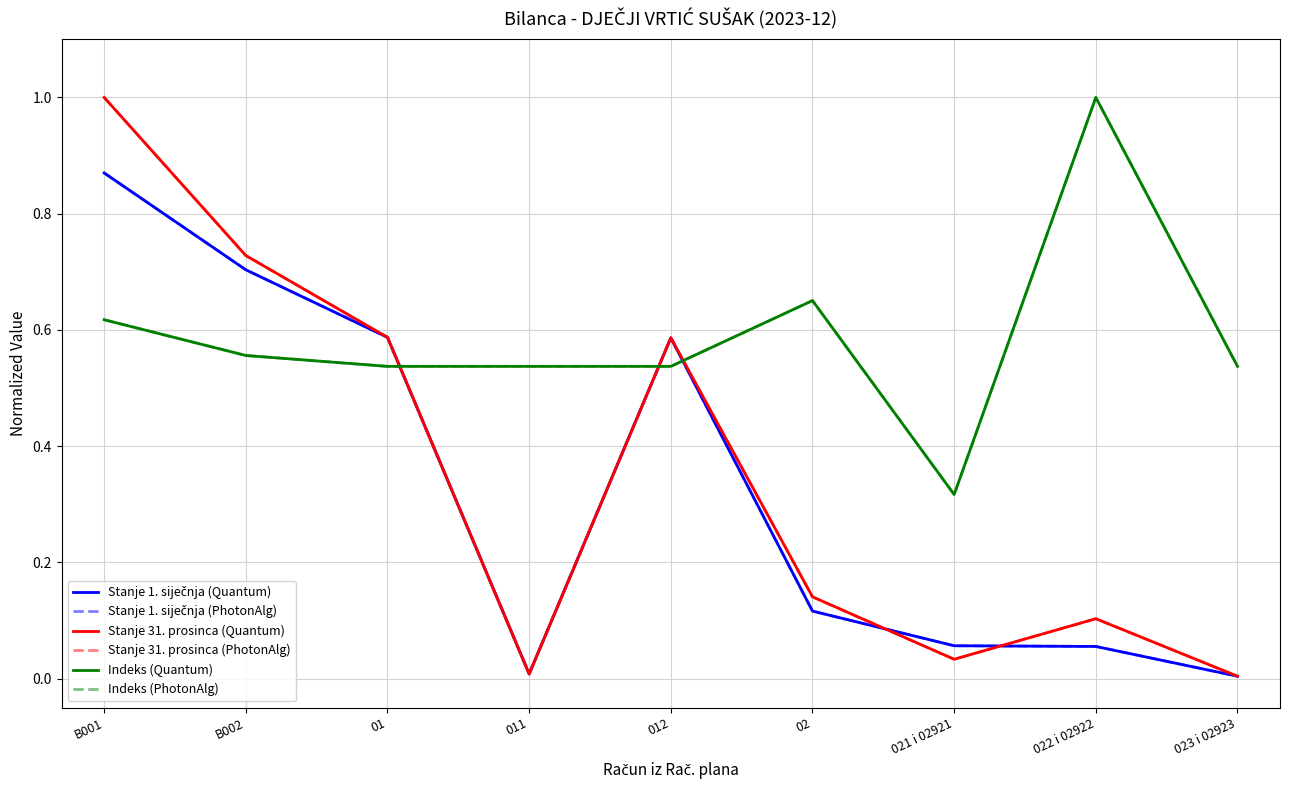

At which category is the sum across all series the highest?

B001